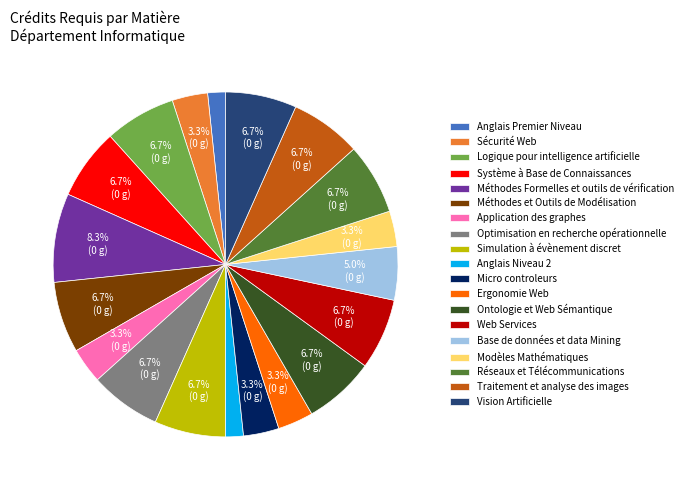

Do Méthodes Formelles et outils de vérification and Micro controleurs together represent more than half of the pie?

No